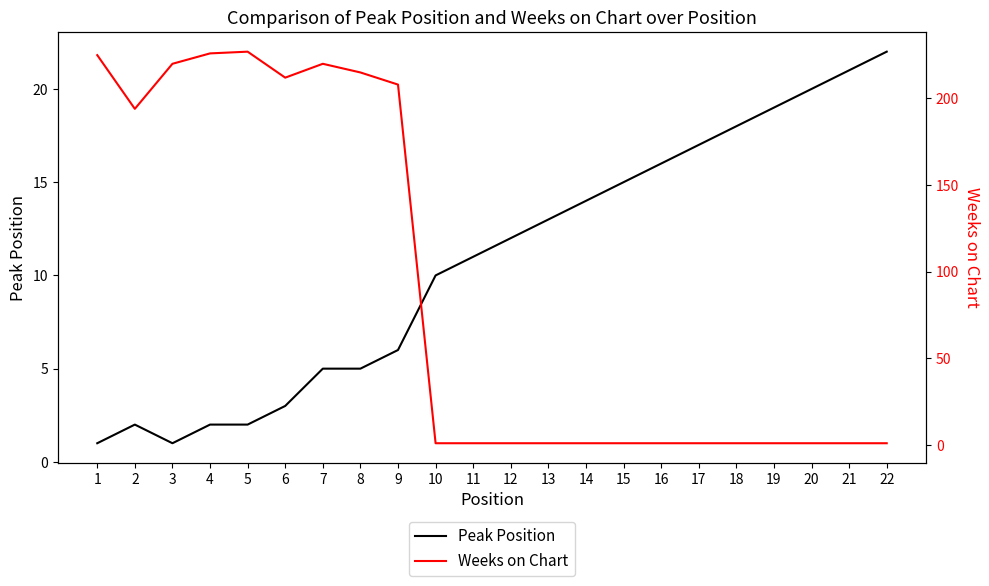

At which category does Peak Position reach its first local valley?

3